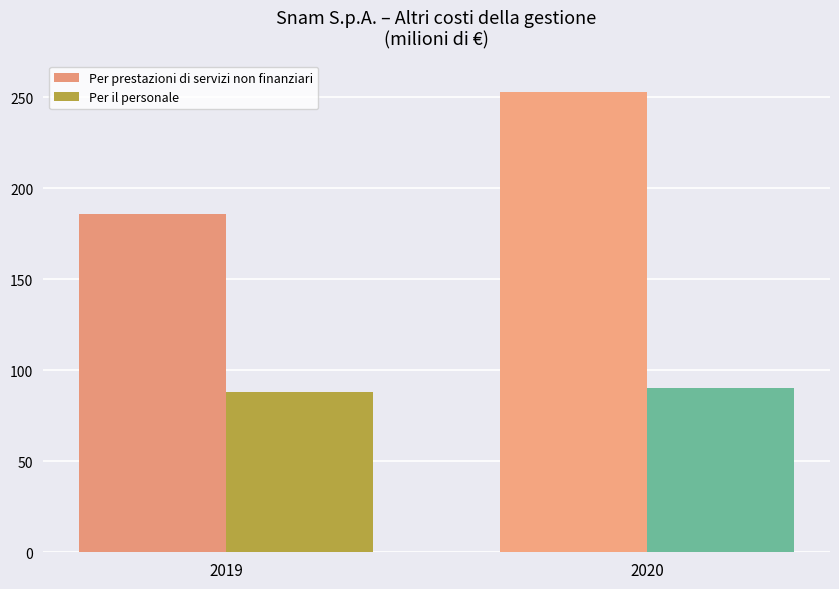

Is it true that Per prestazioni di servizi non finanziari equals 286 at 2019?

False